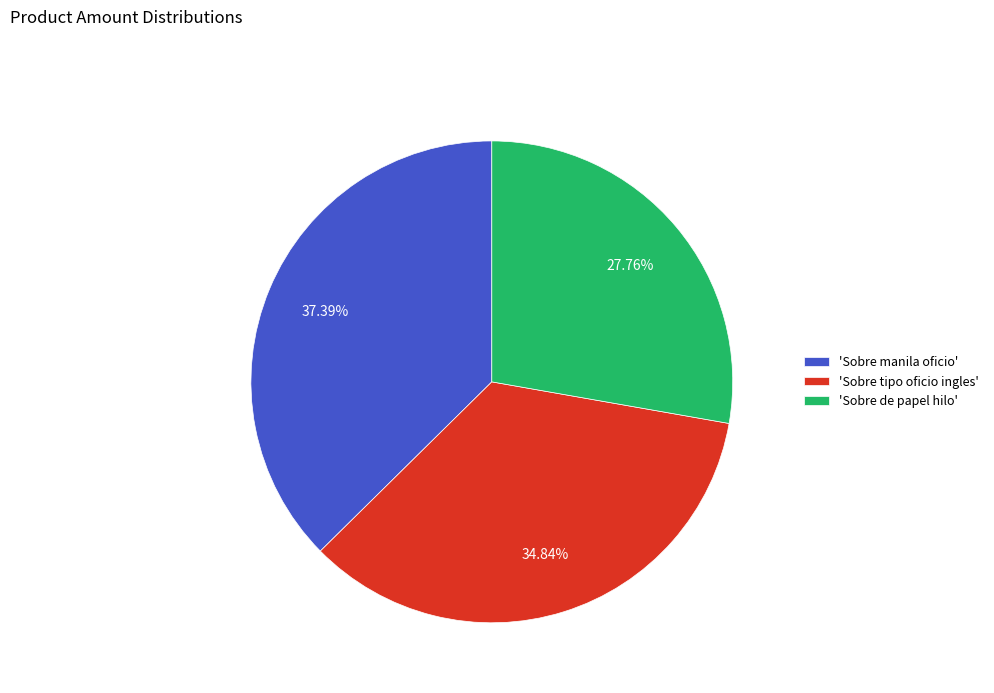

Does any single category account for the majority?

No